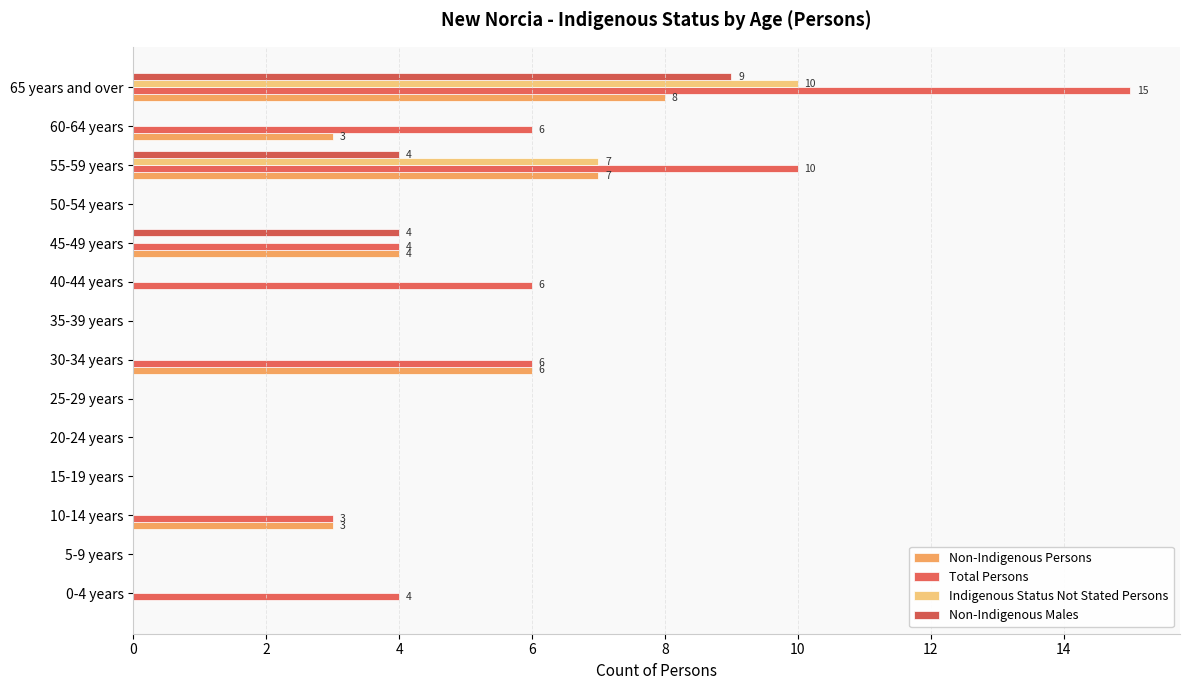

What is the difference between the maximum and minimum values in the Total Persons series?

15